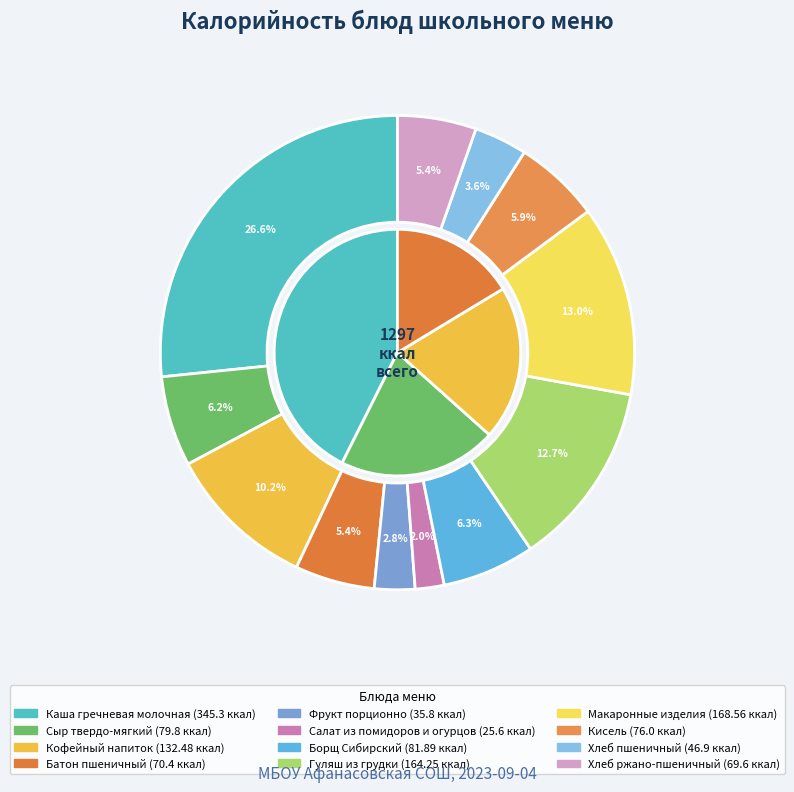

Is there any slice that represents more than half of the pie?

No